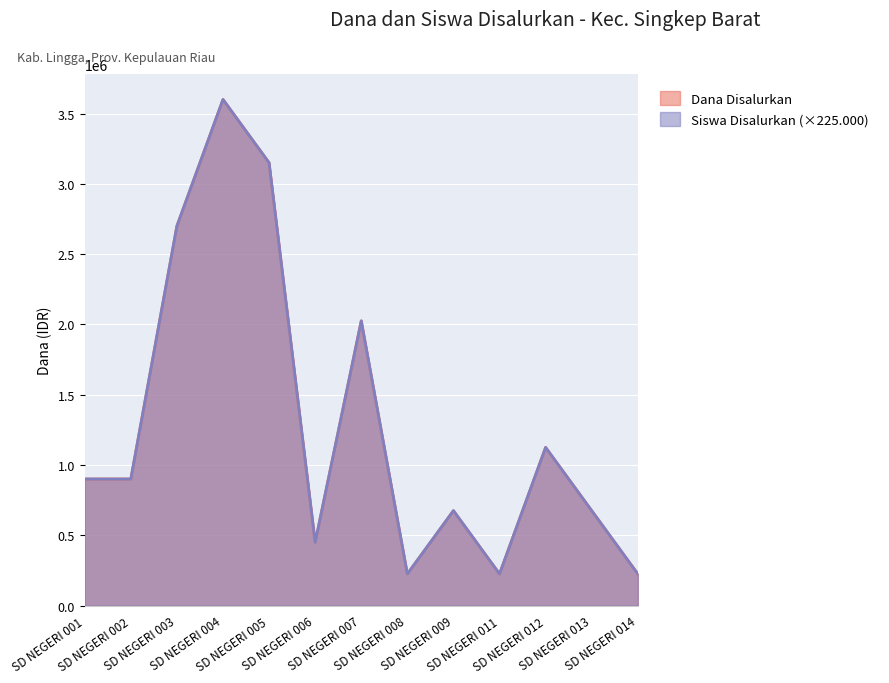

The value of Dana Disalurkan at SD NEGERI 002 is 450700. True or false?

False